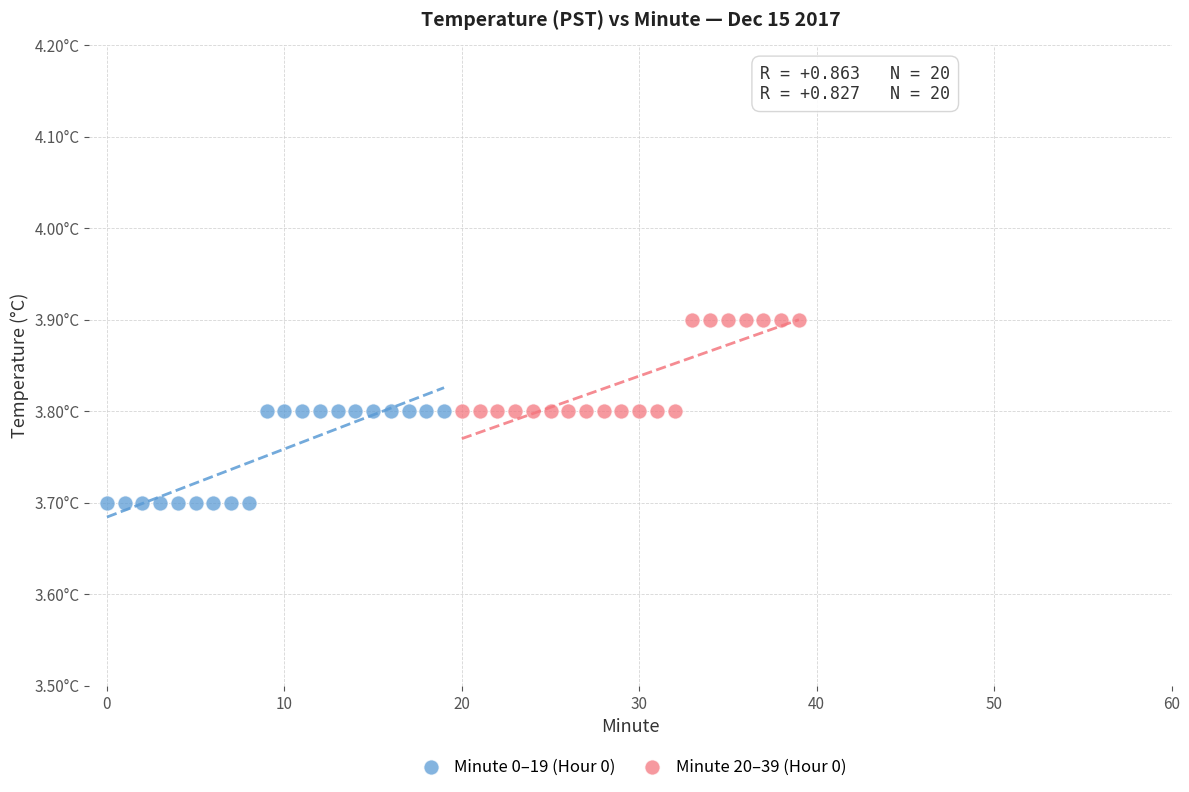

What are all the series names shown in the legend?

Minute 0–19 (Hour 0), Minute 20–39 (Hour 0)